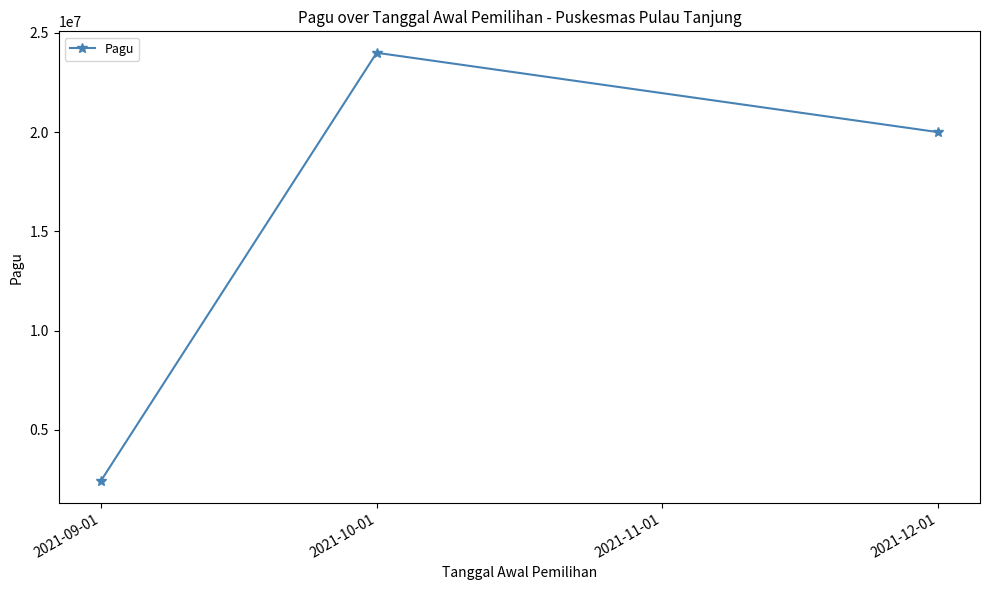

True or false: the data shows 2400000 at 2021-09-01.

True